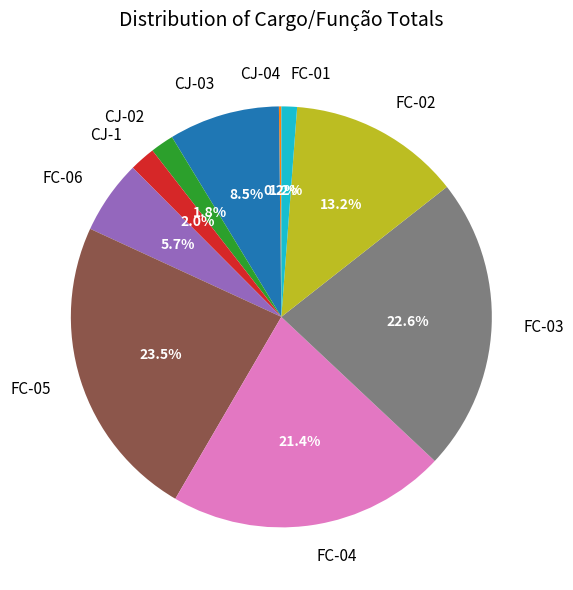

To the nearest percent, what portion does FC-03 represent?

23%